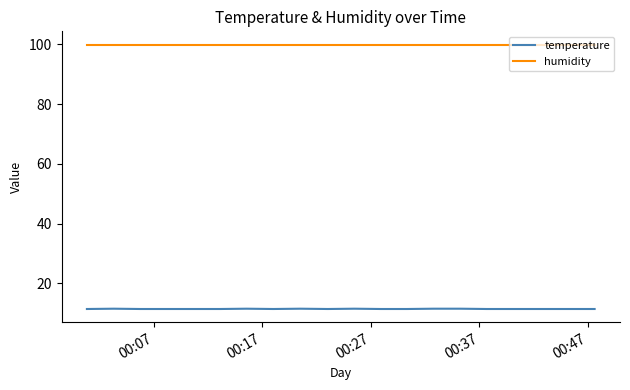

Rank the series by their average value, from highest to lowest.

humidity, temperature